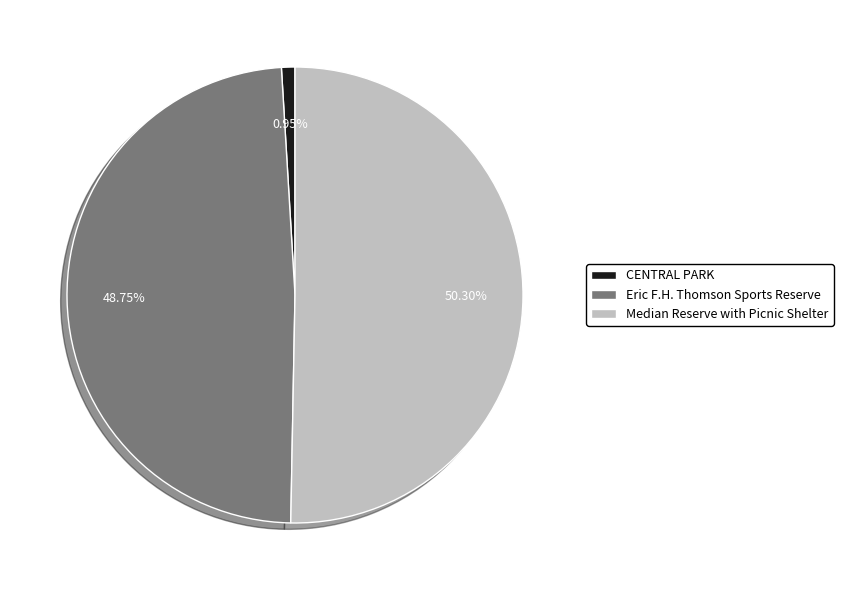

Is it true that Median Reserve with Picnic Shelter is 50% of the pie?

True